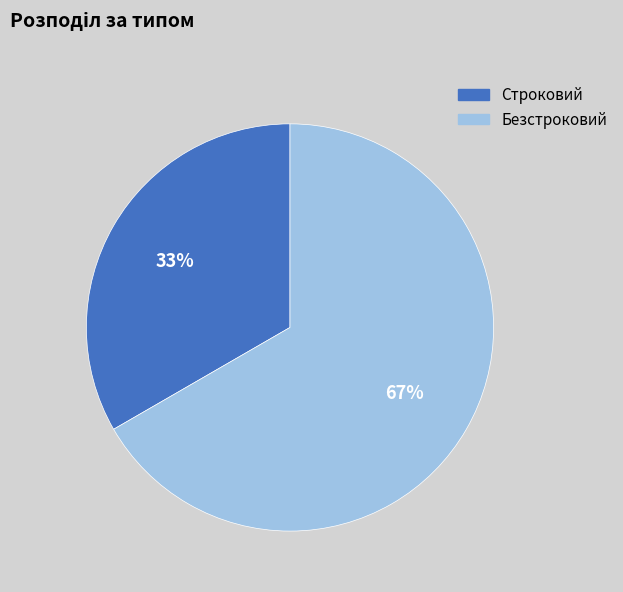

To the nearest percent, what is the average slice percentage?

50%